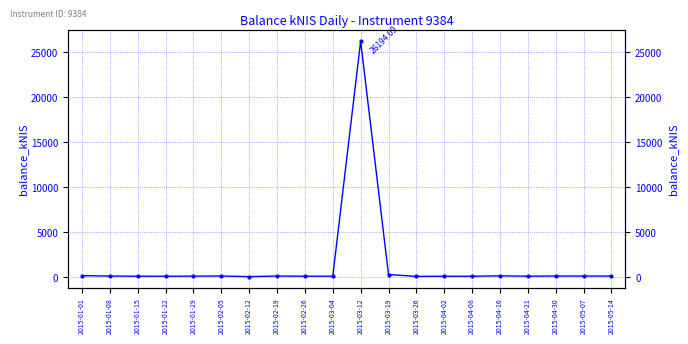

List the labels in order of value, smallest first.

2015-02-12, 2015-03-26, 2015-04-08, 2015-04-02, 2015-01-22, 2015-03-04, 2015-01-15, 2015-04-21, 2015-02-26, 2015-01-29, 2015-01-08, 2015-05-14, 2015-05-07, 2015-02-19, 2015-04-30, 2015-02-05, 2015-04-16, 2015-01-01, 2015-03-19, 2015-03-12